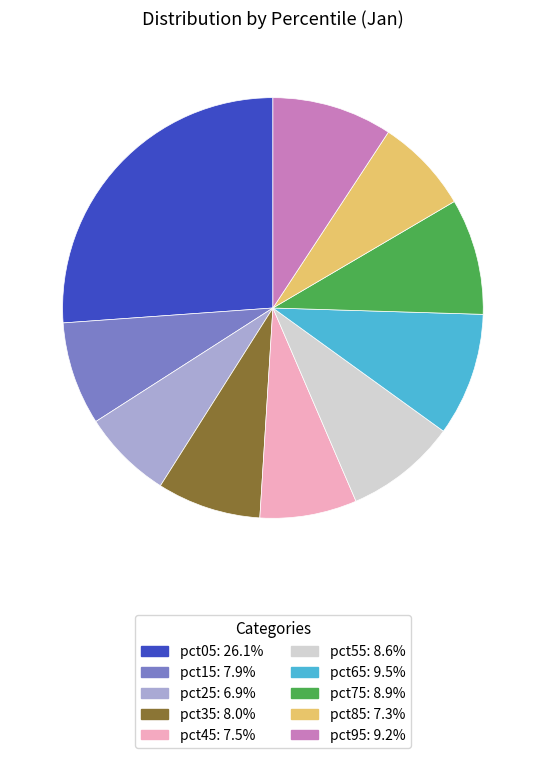

How many slices are in this pie chart?

10